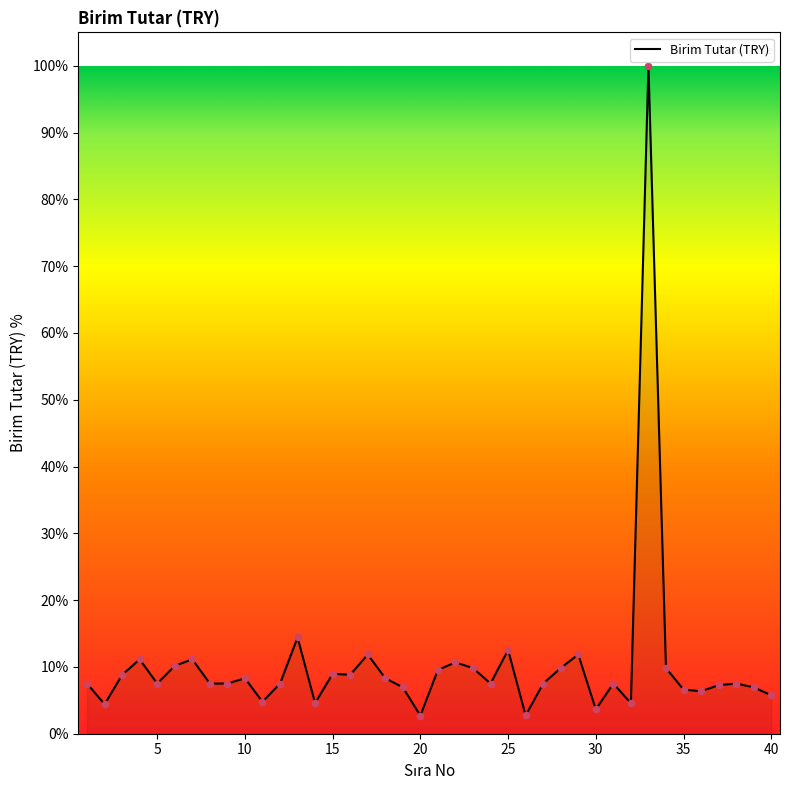

What is the difference between the maximum and minimum values?

97.3